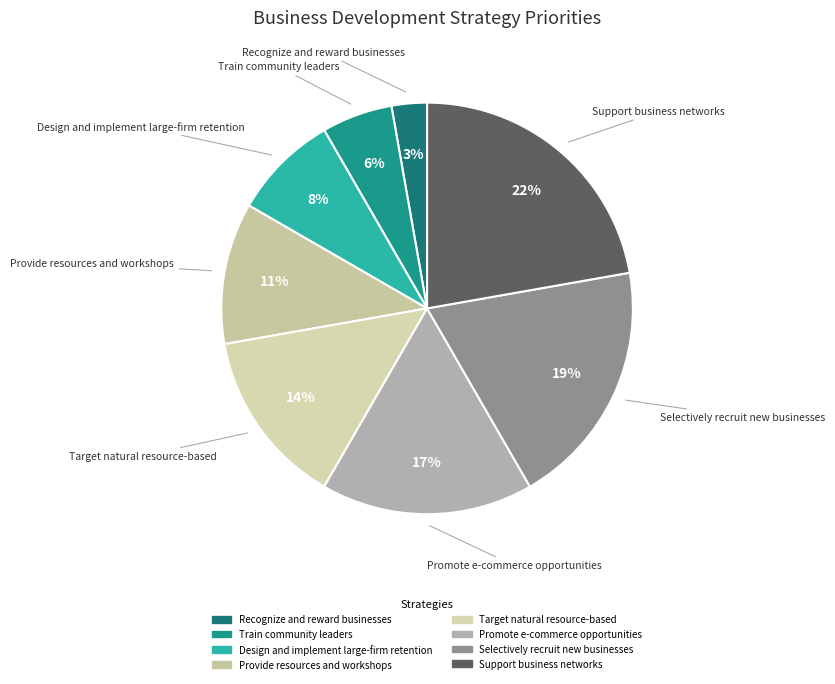

Between Train community leaders and Provide resources and workshops, which is larger?

Provide resources and workshops